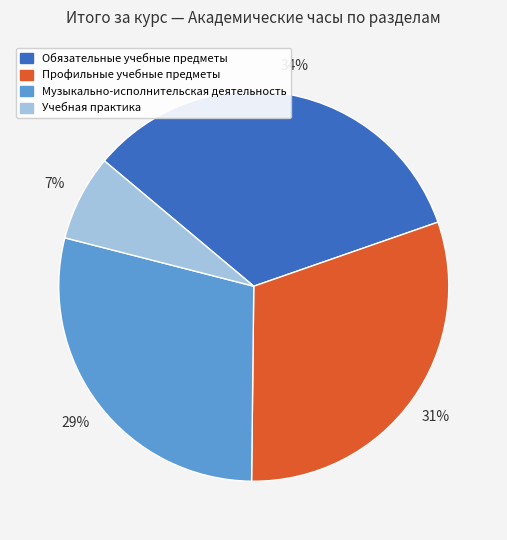

Combined, do Музыкально-исполнительская деятельность and Учебная практика account for over 50%?

No